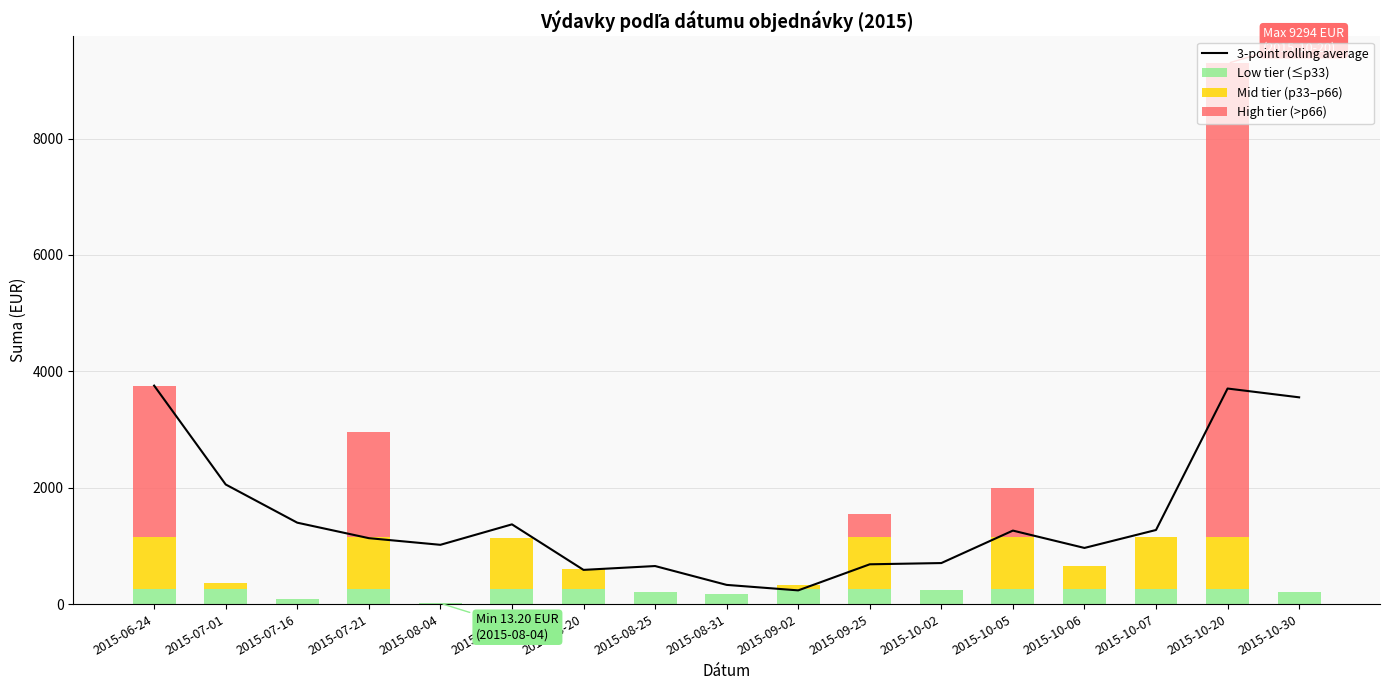

Is the value of High tier (>p66) at 2015-07-16 greater than the value of Low tier (≤p33) at 2015-08-05?

No